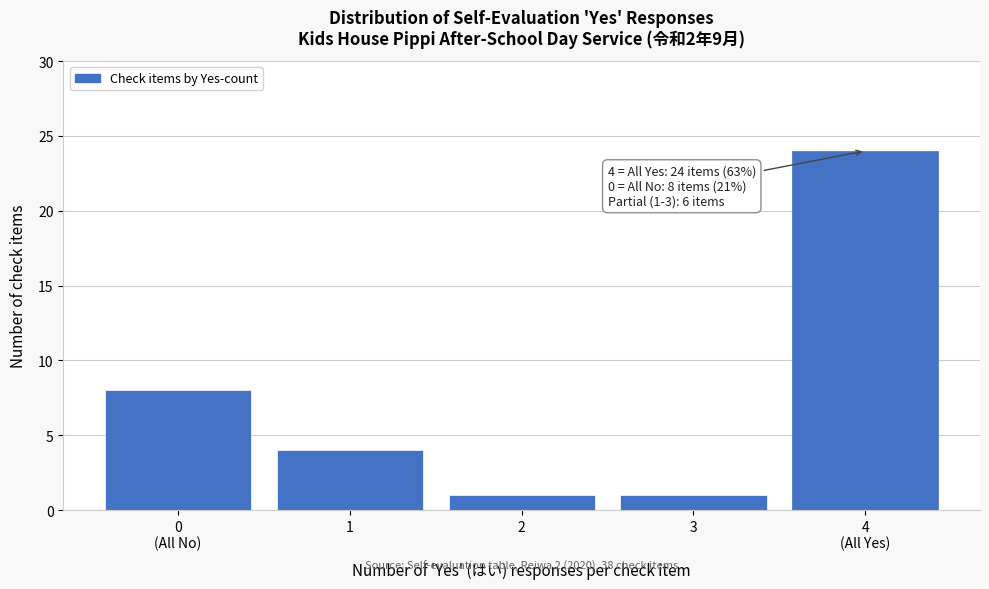

Reading left to right, transcribe all the data shown in this chart.

8	4	1	1	24